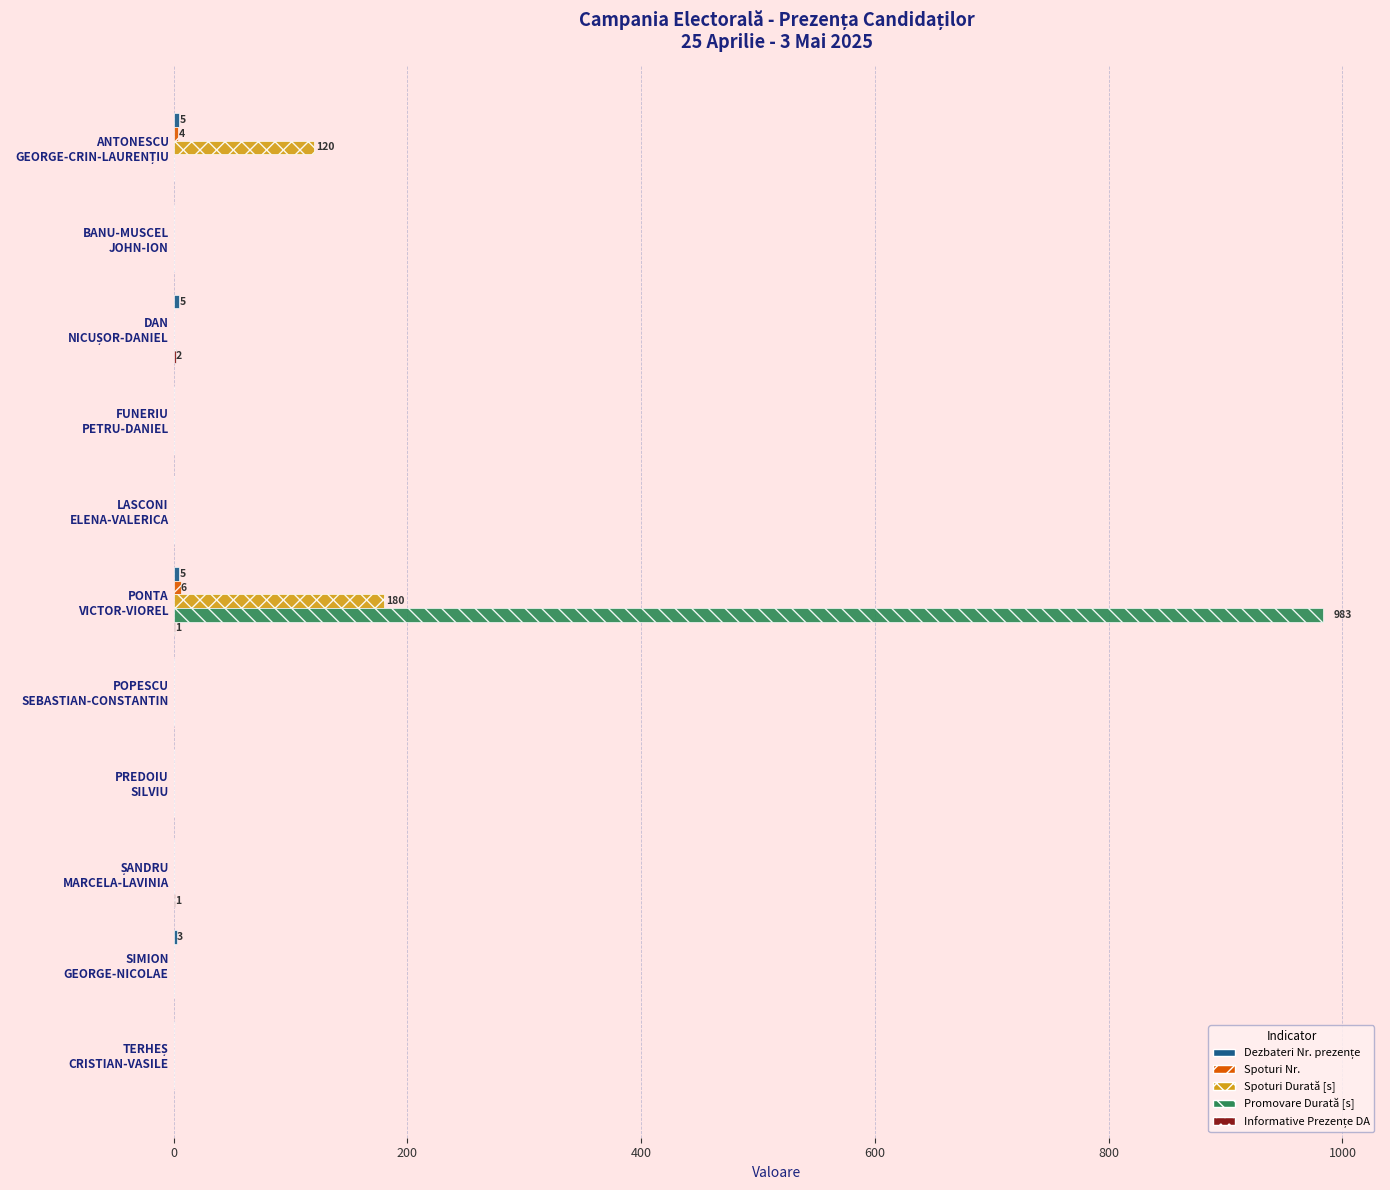

What is the greatest value displayed?

983